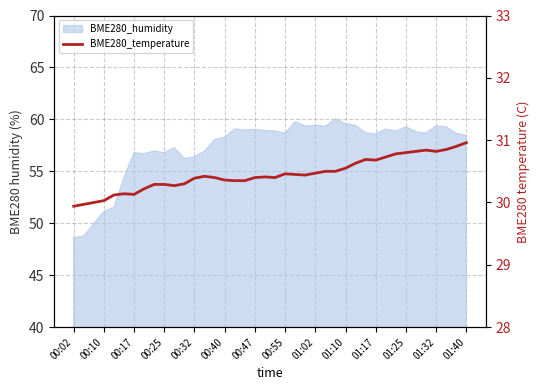

The value at 17 is 50.9. True or false?

False